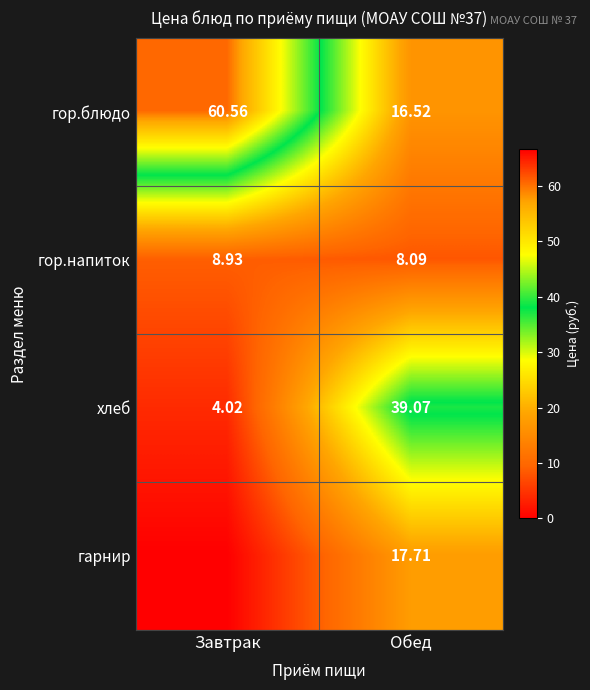

Where is гор.напиток nearest to the value 8?

Обед